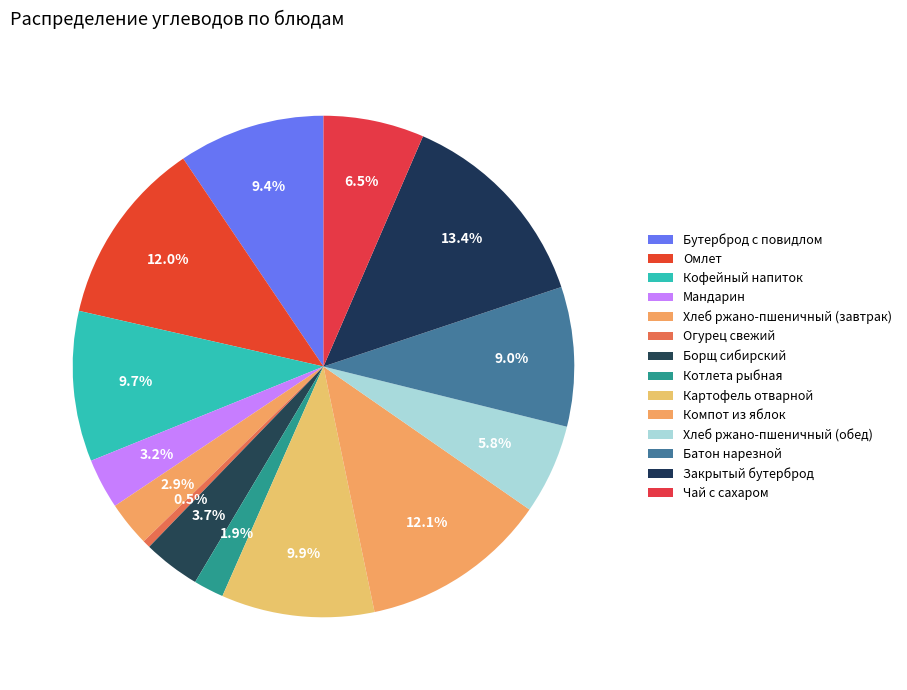

Count the number of slices in the pie.

14